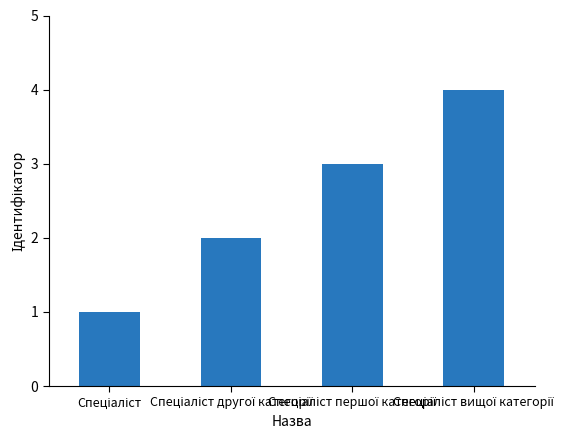

How many values are below 3?

2